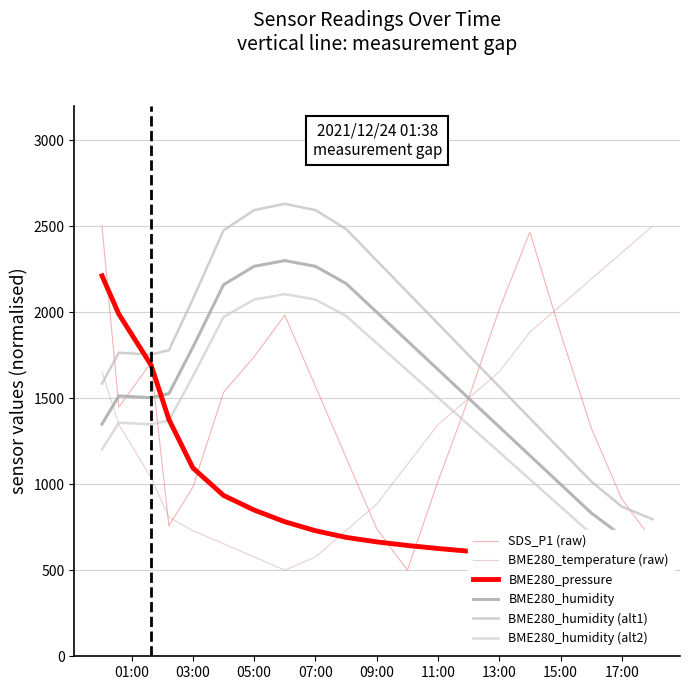

True or false: SDS_P1 (raw) and BME280_humidity (alt1) intersect in this chart.

True